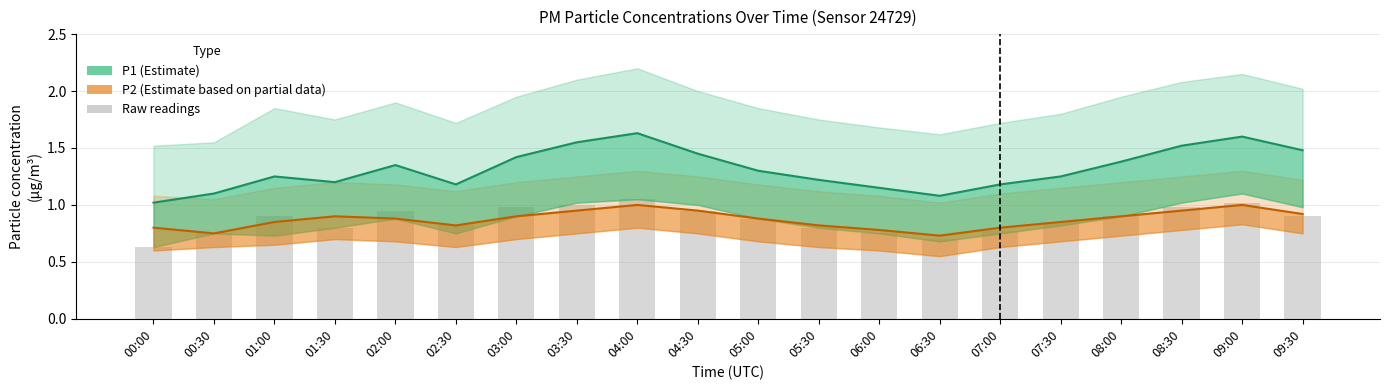

The value of P2 (Estimate based on partial data) at 06:00 is 0.8. True or false?

True